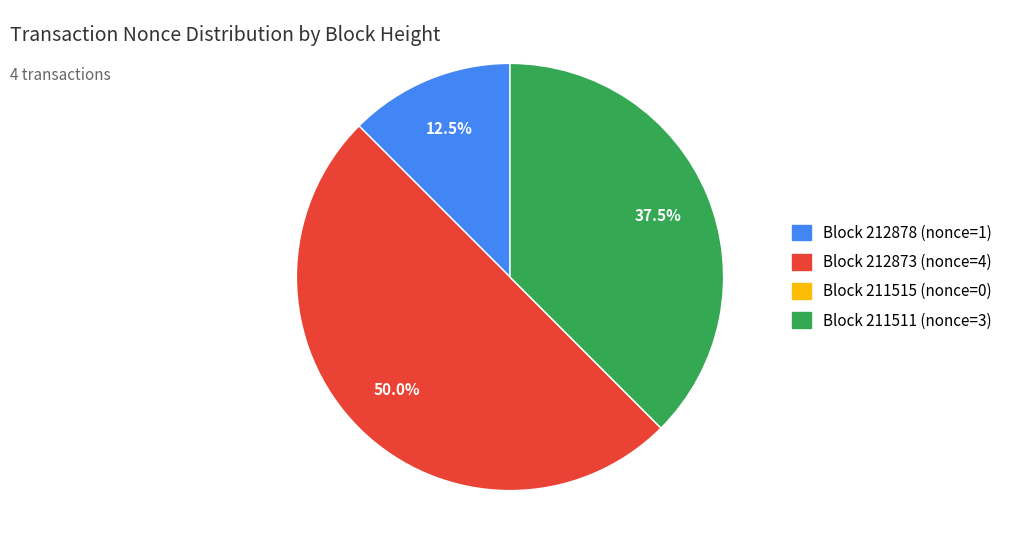

Which slice is the largest?

212873